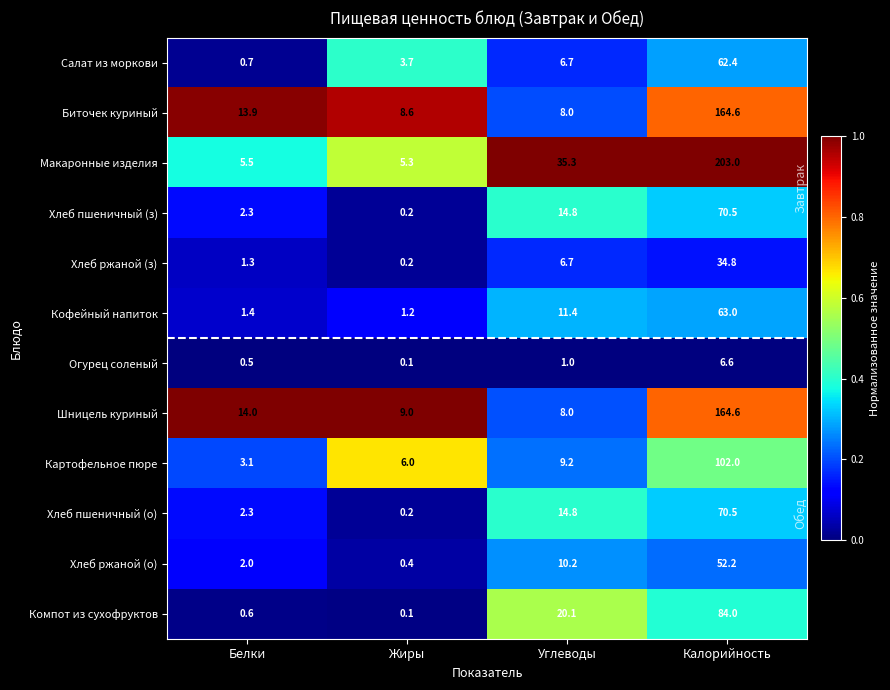

Is it true that Картофельное пюре equals 9.2 at Углеводы?

True